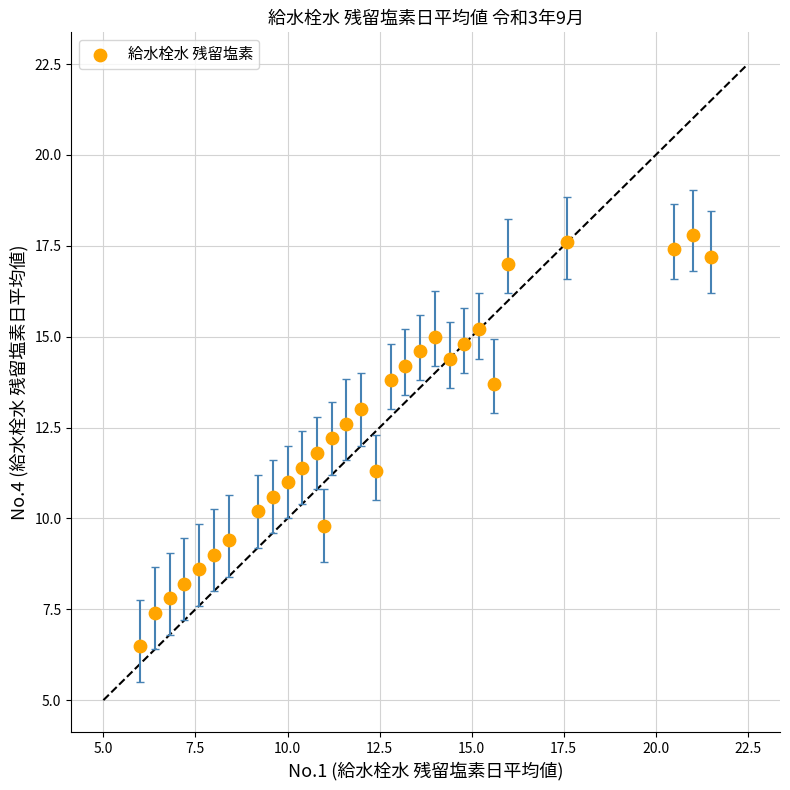

What is the range of Y values (max minus min)?

11.3